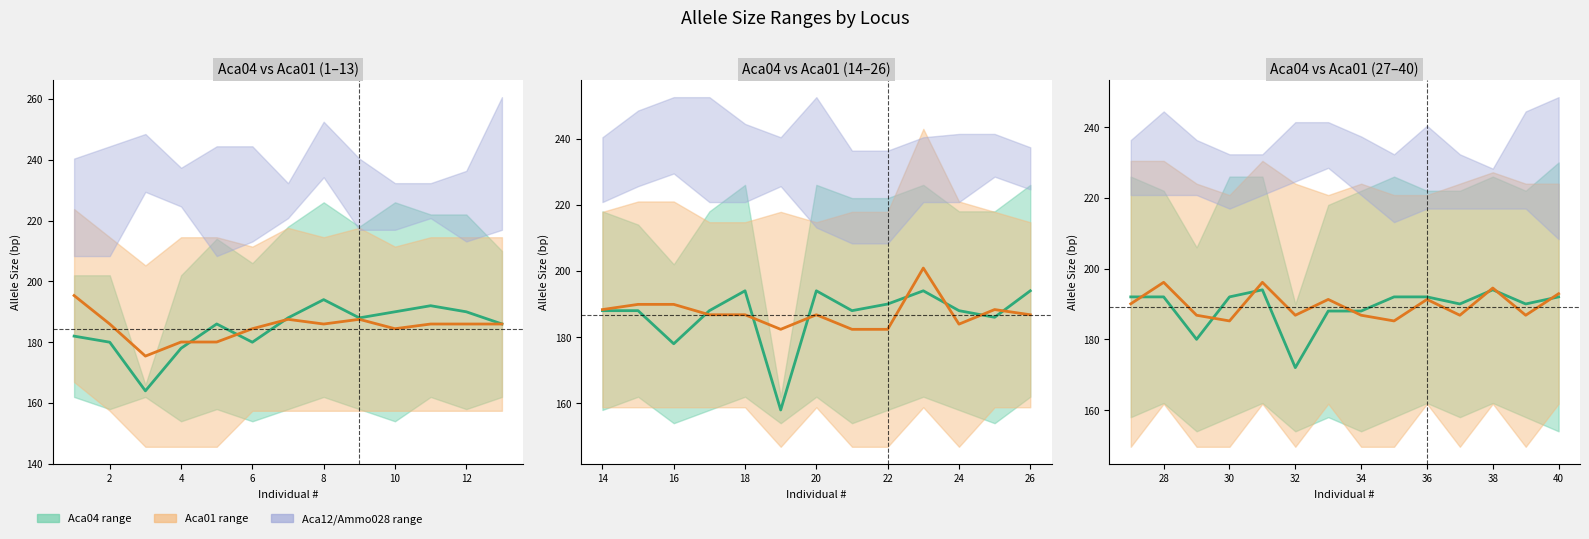

What is the difference between the highest and lowest values at 36?

0.7